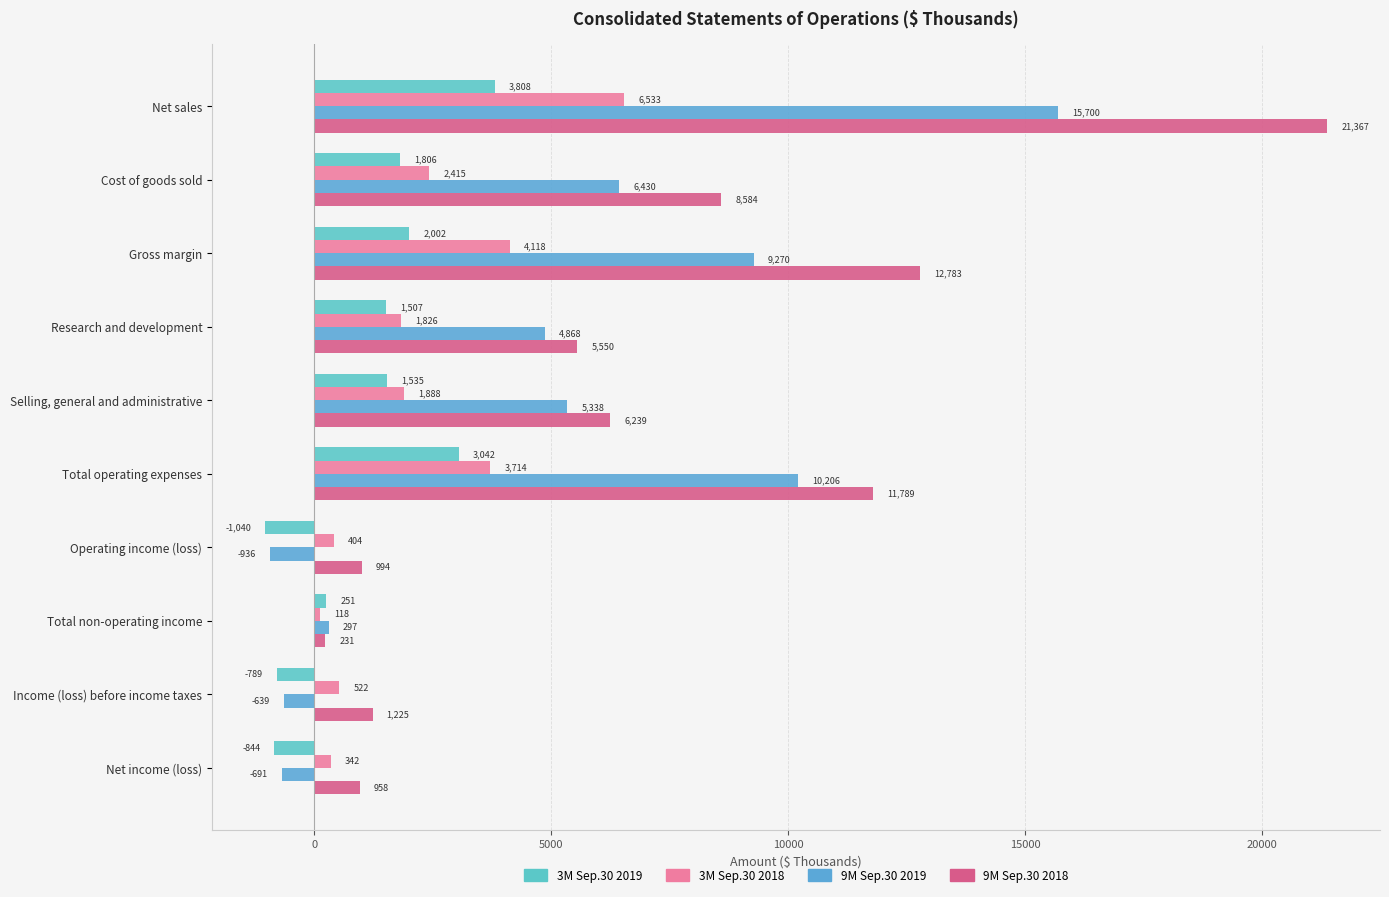

What is the value of the 9M Sep.30 2018 bar at the 5th from the left?

6239